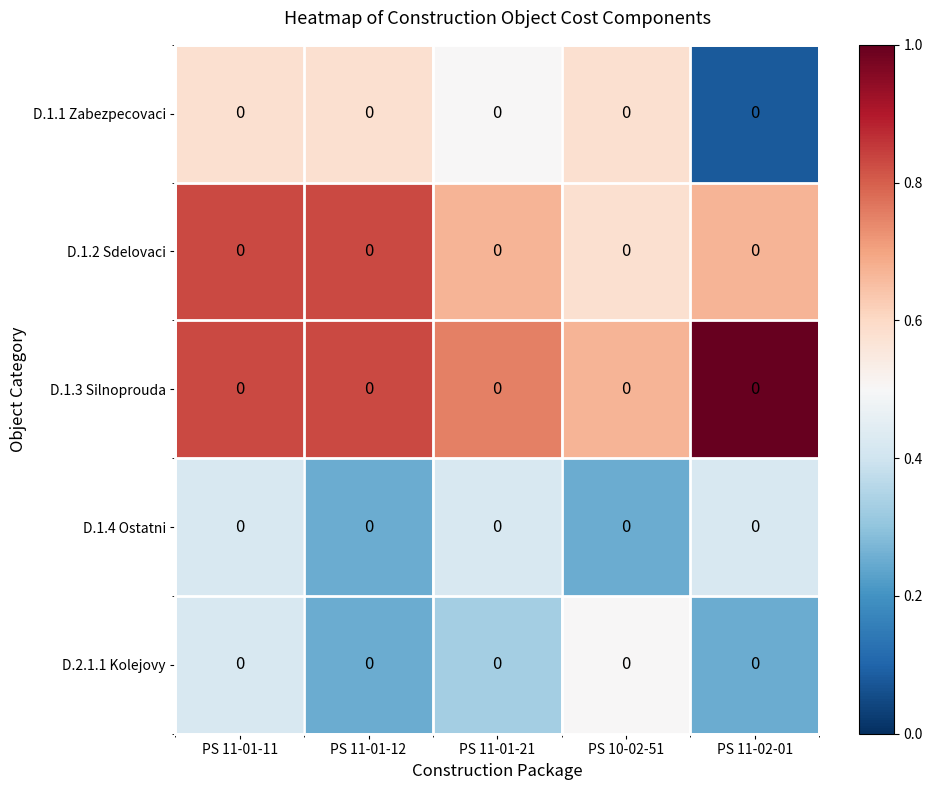

At which category is the sum across all series the highest?

PS 11-01-11